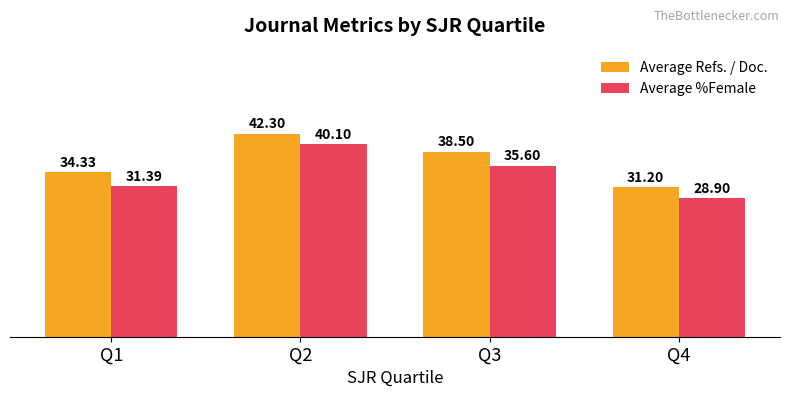

Reading left to right, list all the values displayed in this chart.

Average Refs. / Doc.: 34.3	42.3	38.5	31.2
Average %Female: 31.4	40.1	35.6	28.9